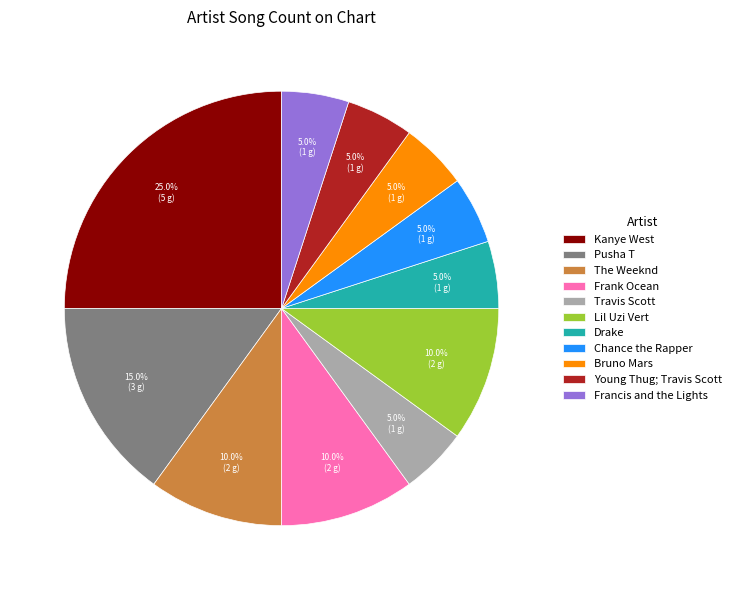

Does Young Thug; Travis Scott account for over 50% of the chart?

No